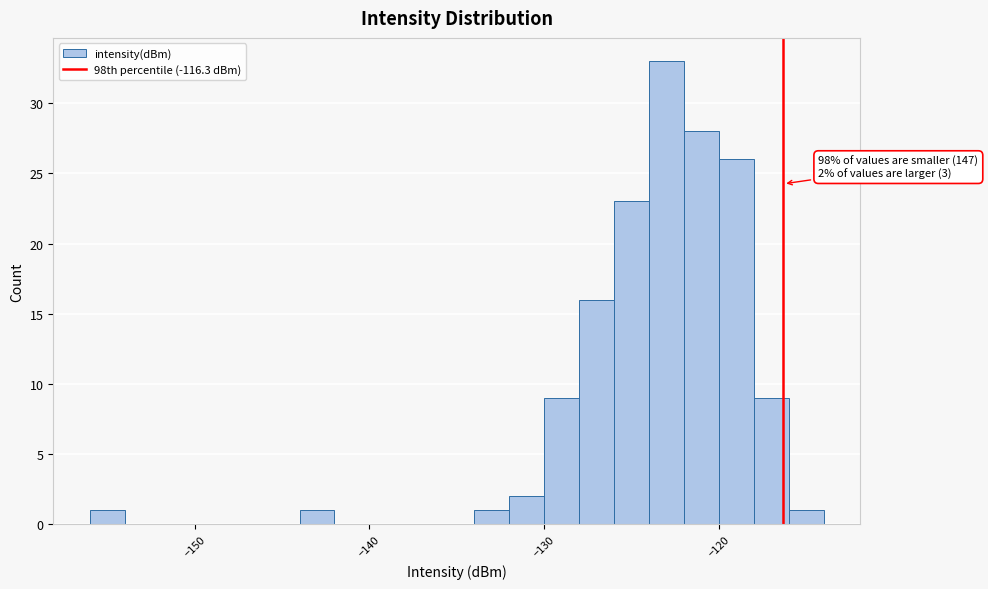

Read against the x-axis, roughly where is the centre of the tallest bar?

-123